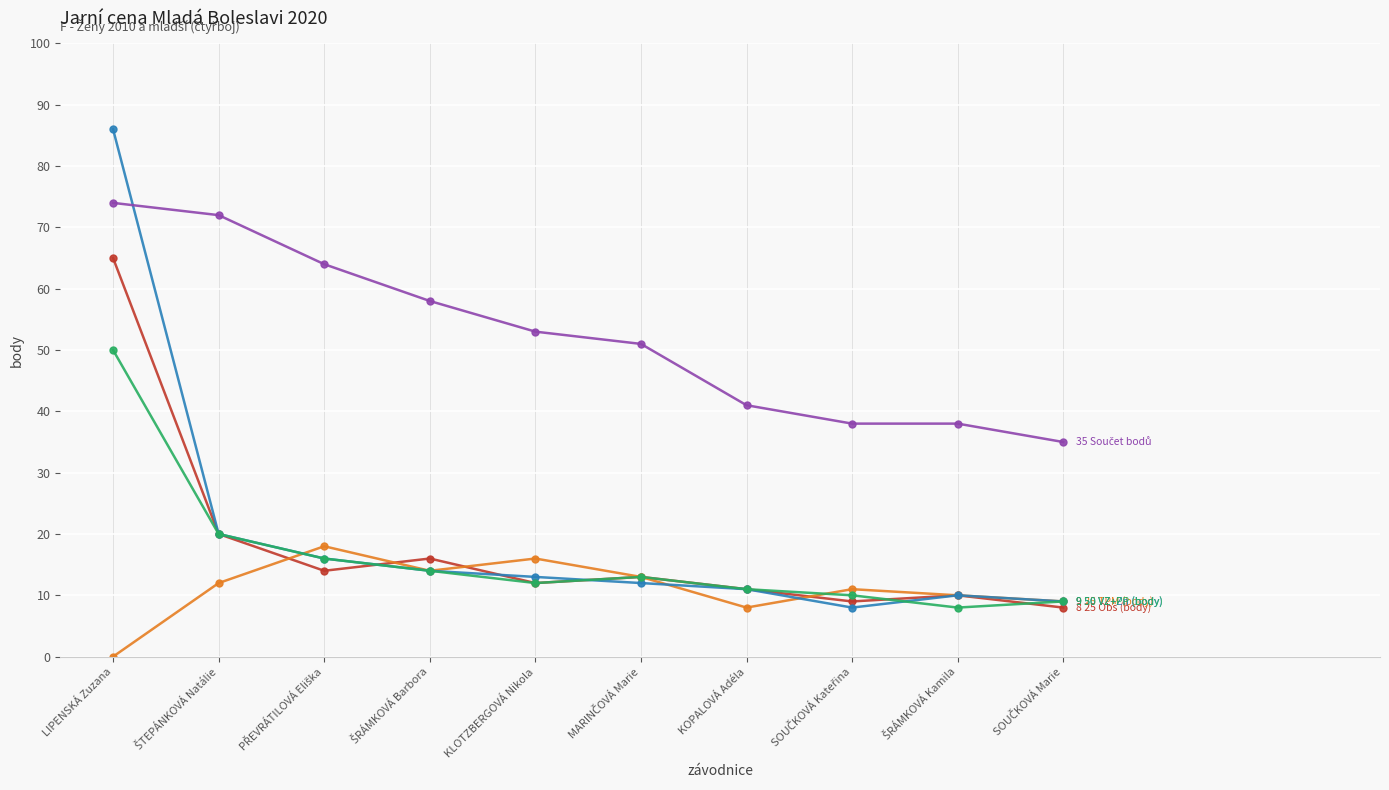

At which category does the chart reach its peak across all series?

LIPENSKÁ Zuzana